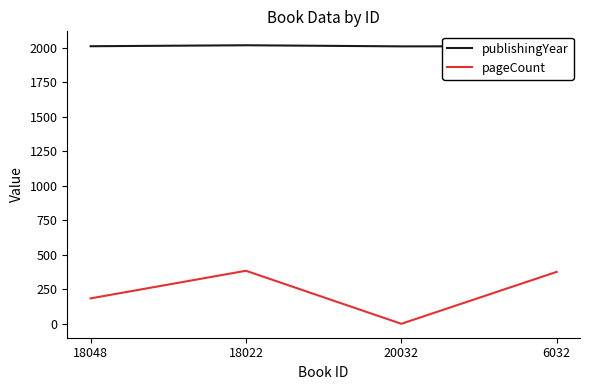

Which category has the lowest value across all series?

20032